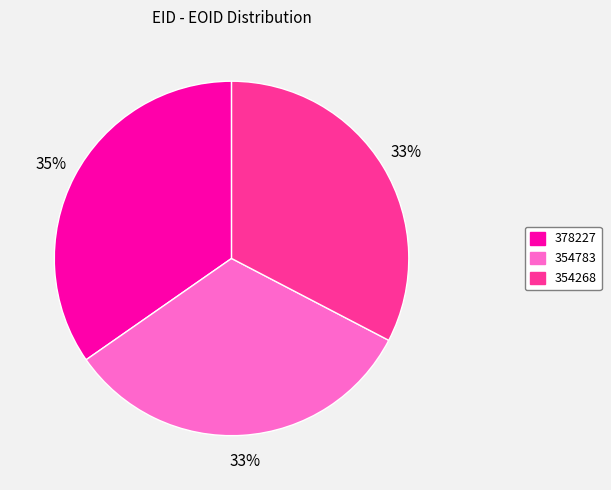

To the nearest percent, what percentage of the pie is 354783?

33%